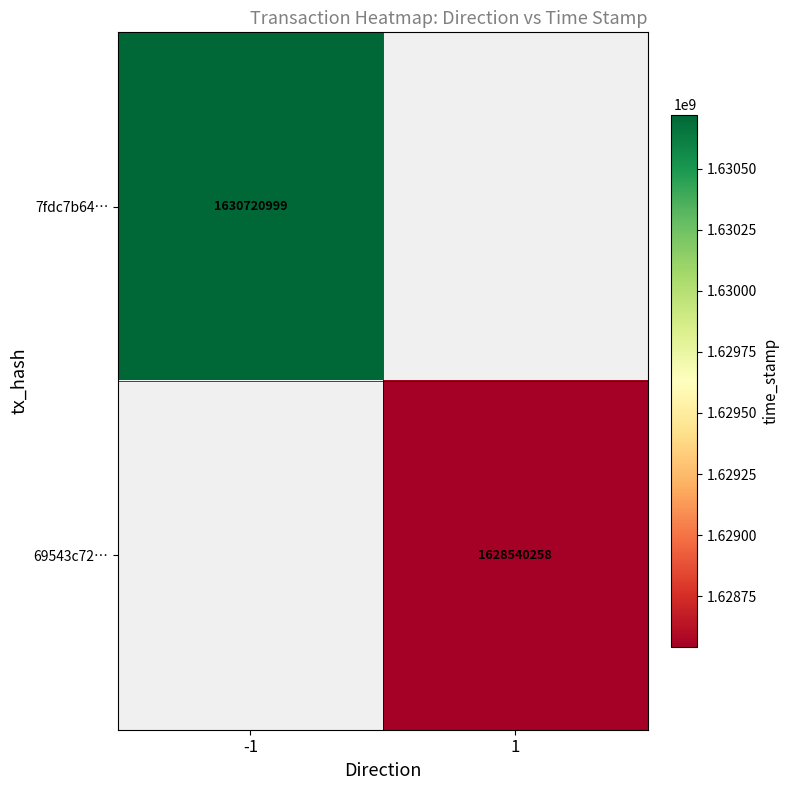

True or false: 7fdc7b64… has a value of 411591327 at -1.

False